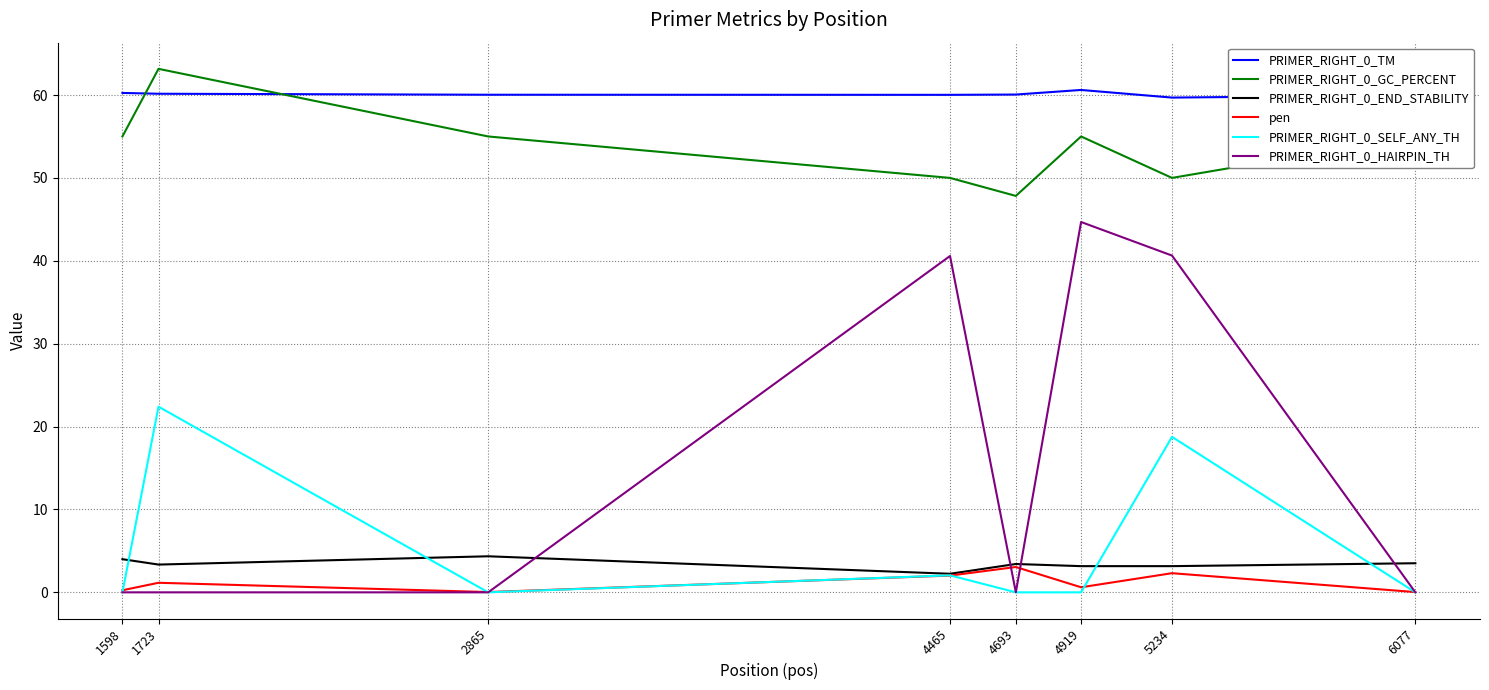

What is the difference between the maximum and minimum values in the PRIMER_RIGHT_0_END_STABILITY series?

2.1